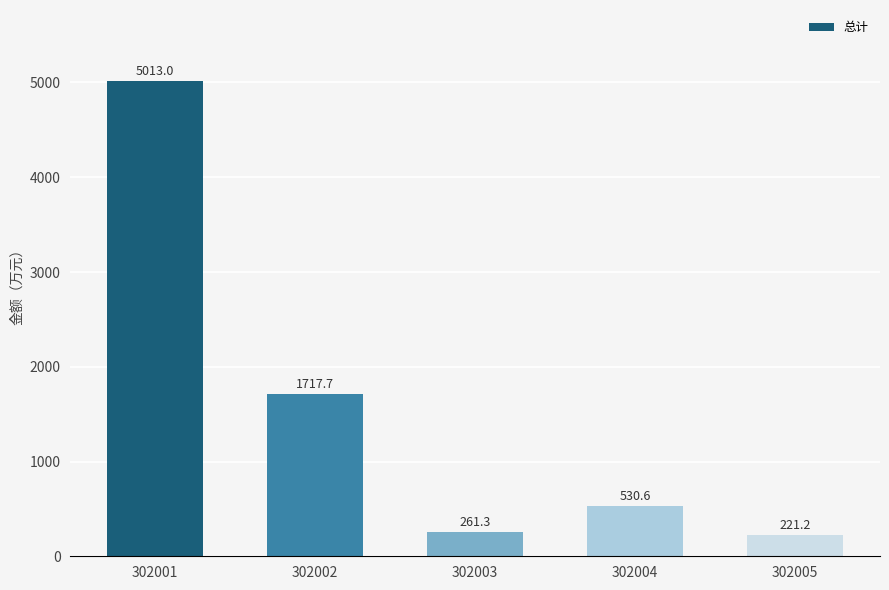

At which label is the value closest to 2617?

302002